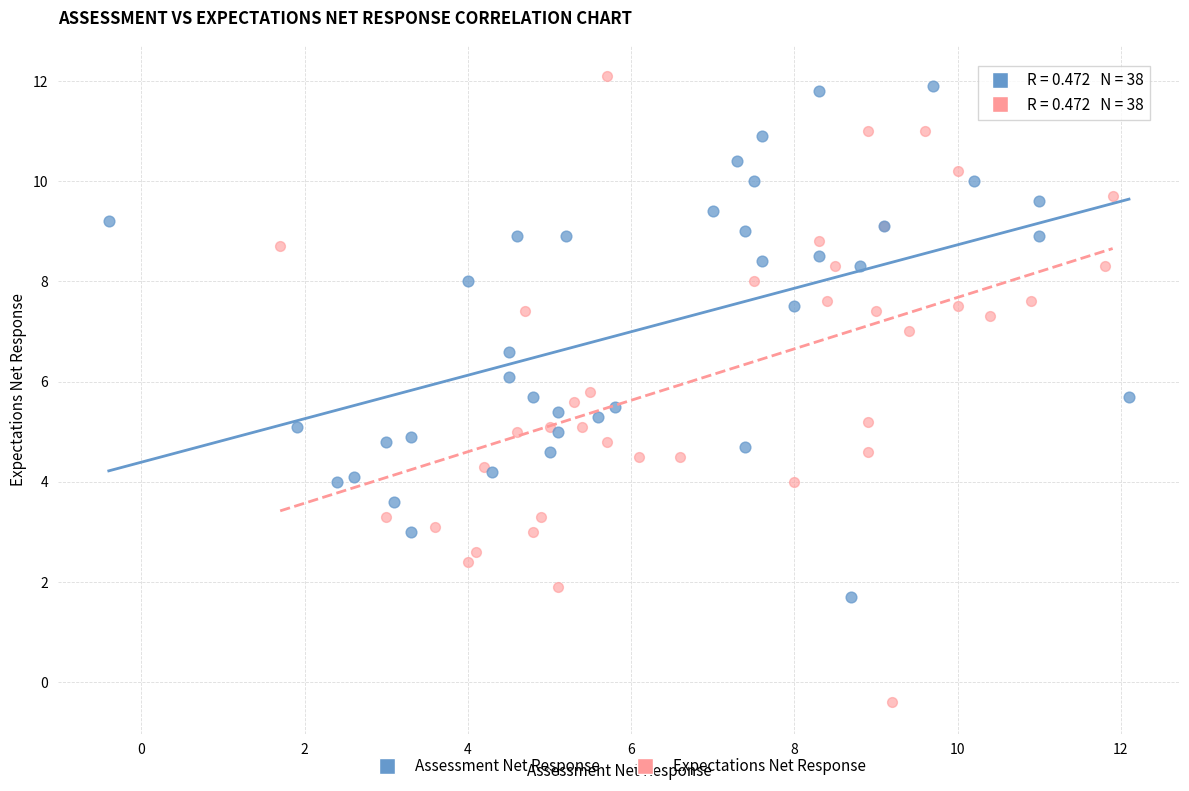

Which series reaches the maximum Y coordinate?

Expectations Net Response